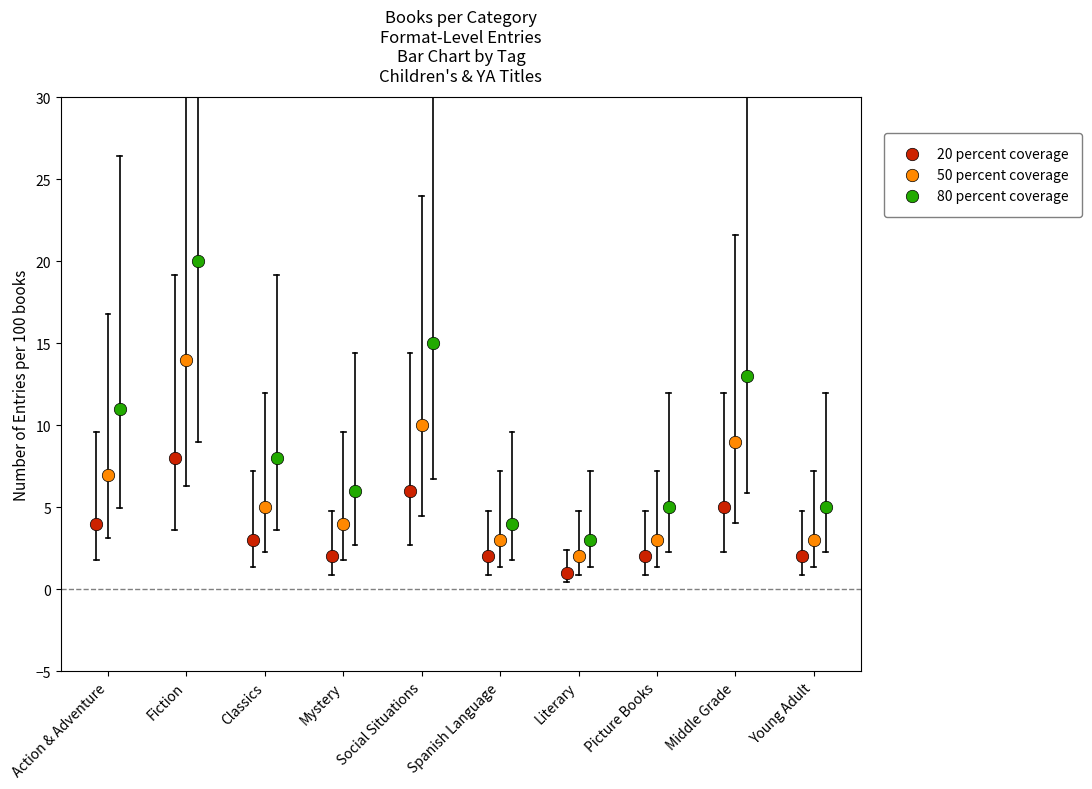

Which series has the largest Y range (max minus min)?

80 percent coverage